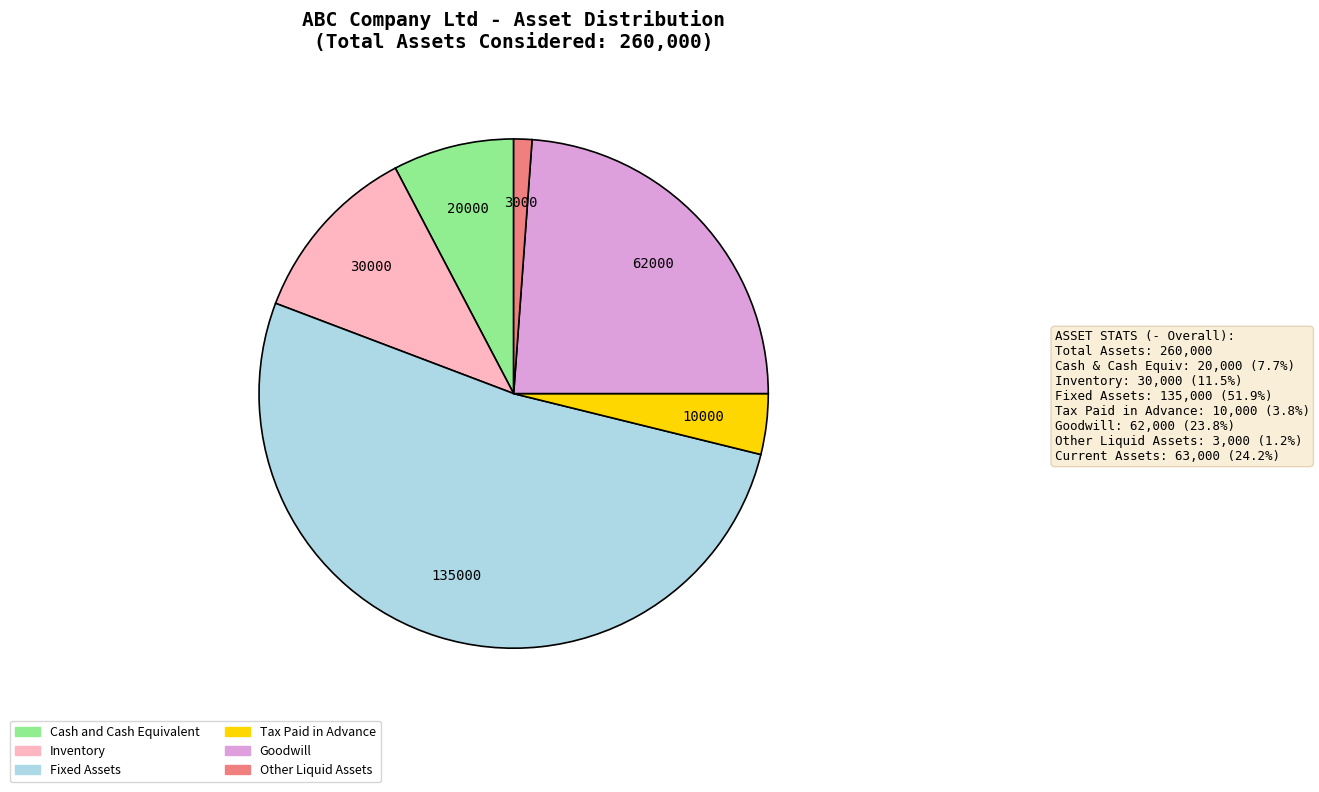

Do Other Liquid Assets and Inventory together represent more than half of the pie?

No